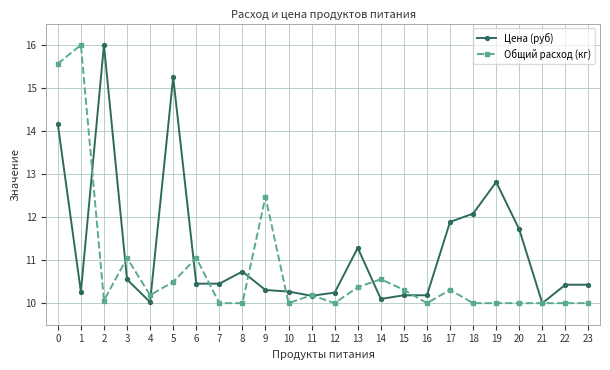

Between 1 and 18, which series saw the biggest shift?

Общий расход (кг)